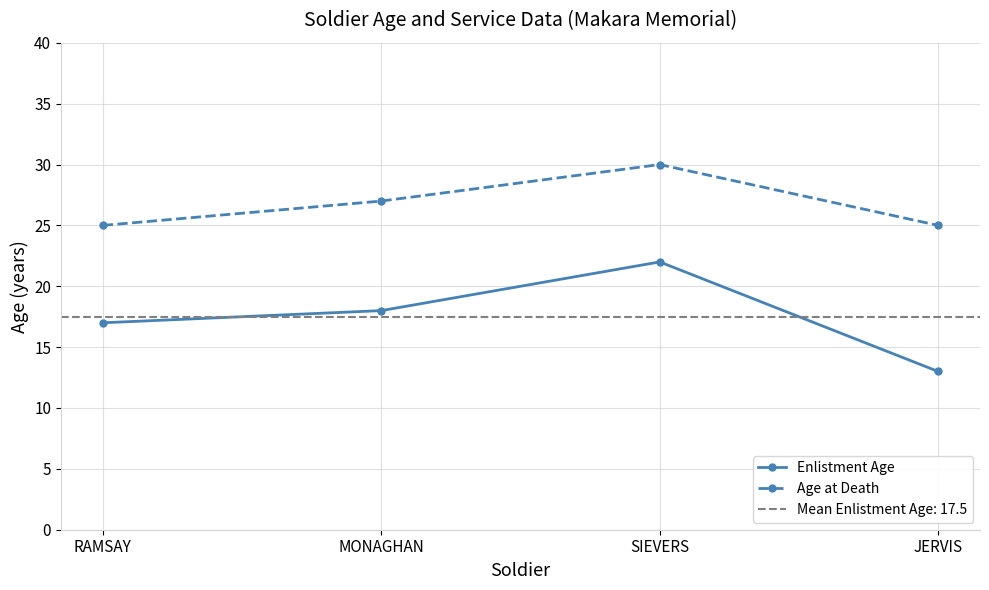

Reading left to right, transcribe all the data shown in this chart.

Enlistment Age: 17	18	22	13
Age at Death: 25	27	30	25